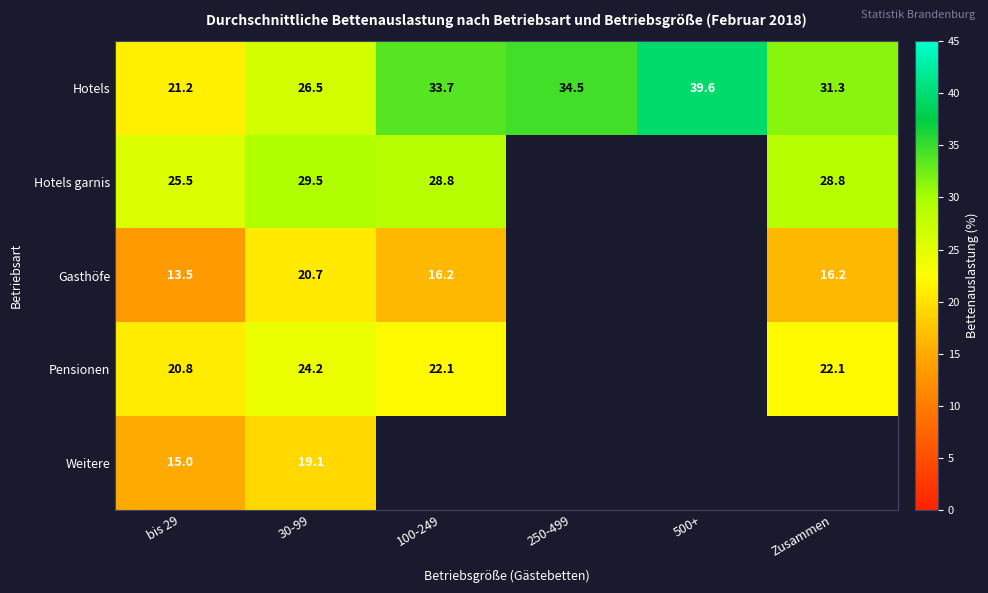

What is the average value of the Hotels series?

31.1